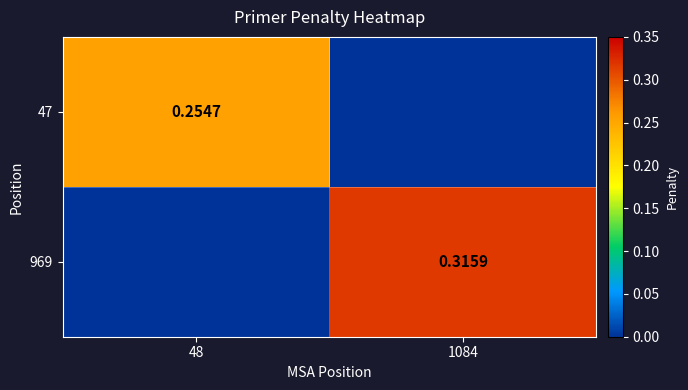

Is the value of 969 at 1084 greater than the value of 47 at 48?

Yes